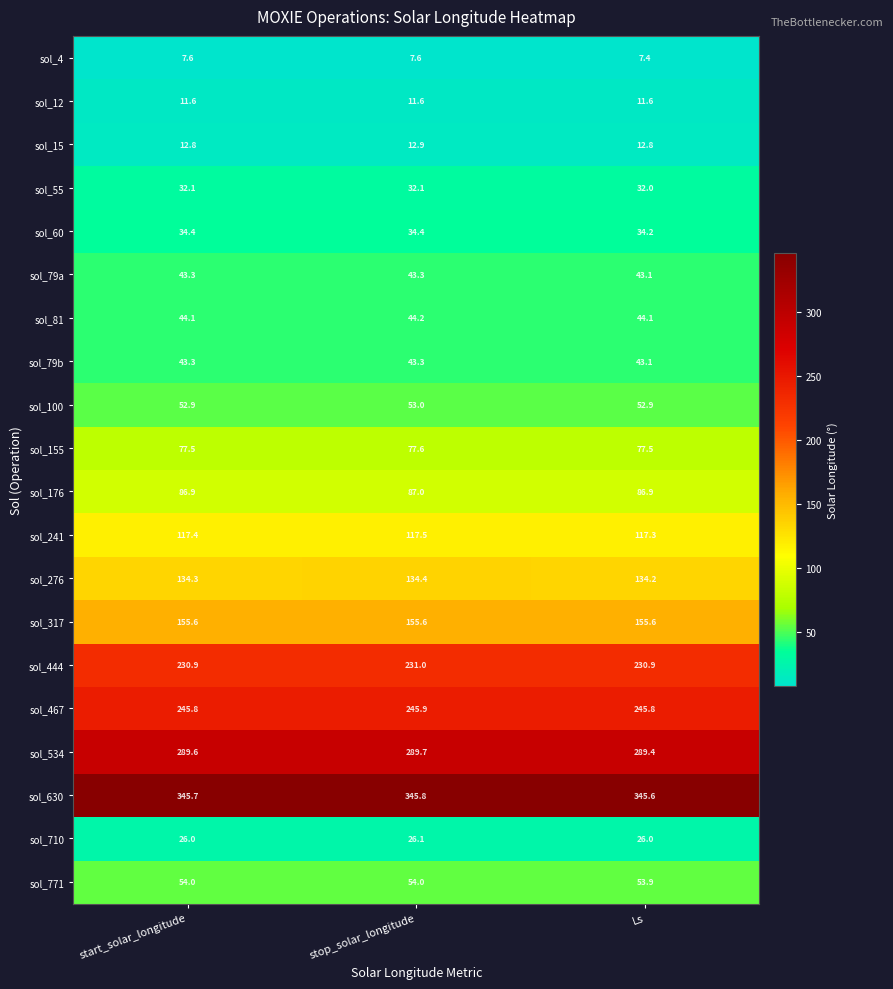

Is it true that sol_317 equals 235.0 at start_solar_longitude?

False